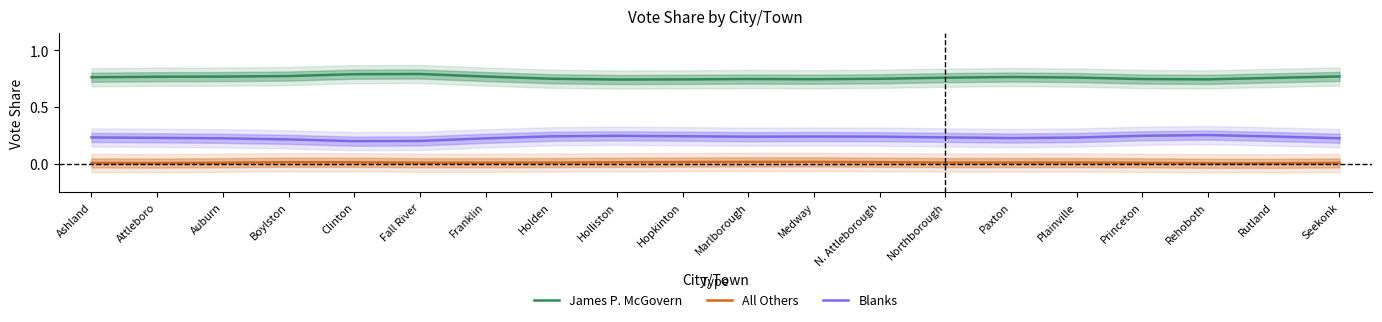

True or false: All Others and James P. McGovern cross at least once.

False